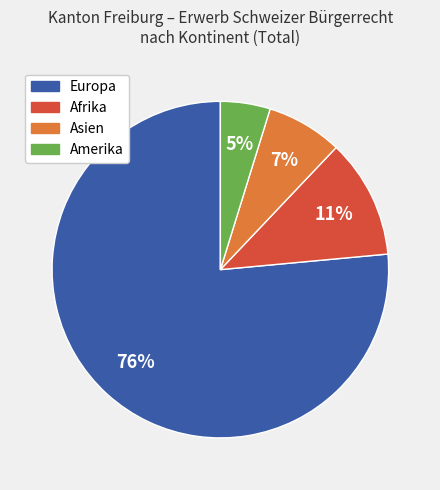

How many slices are in this pie chart?

4